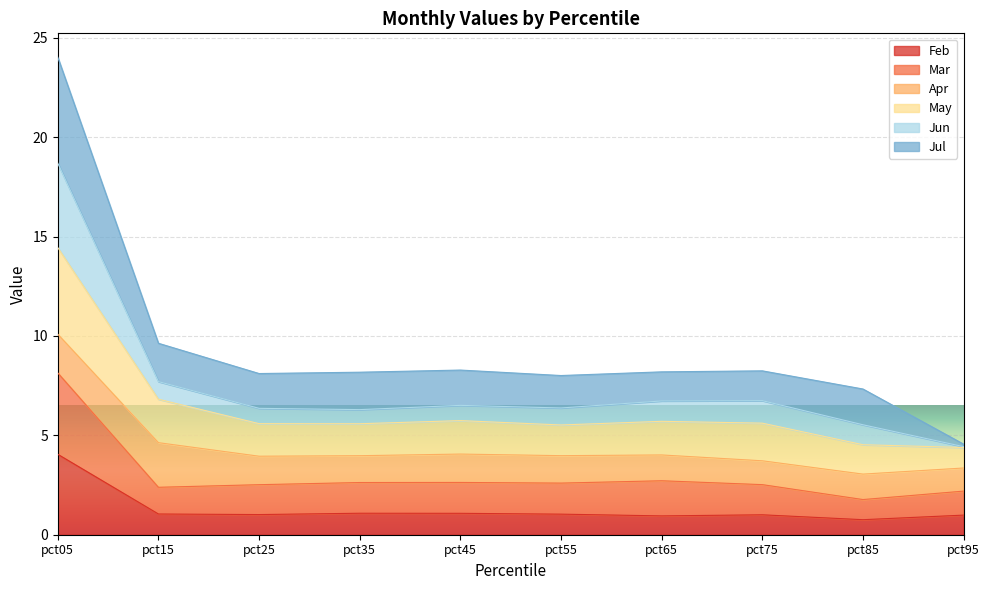

What is the spread (max minus min) of values at pct35?

7.1